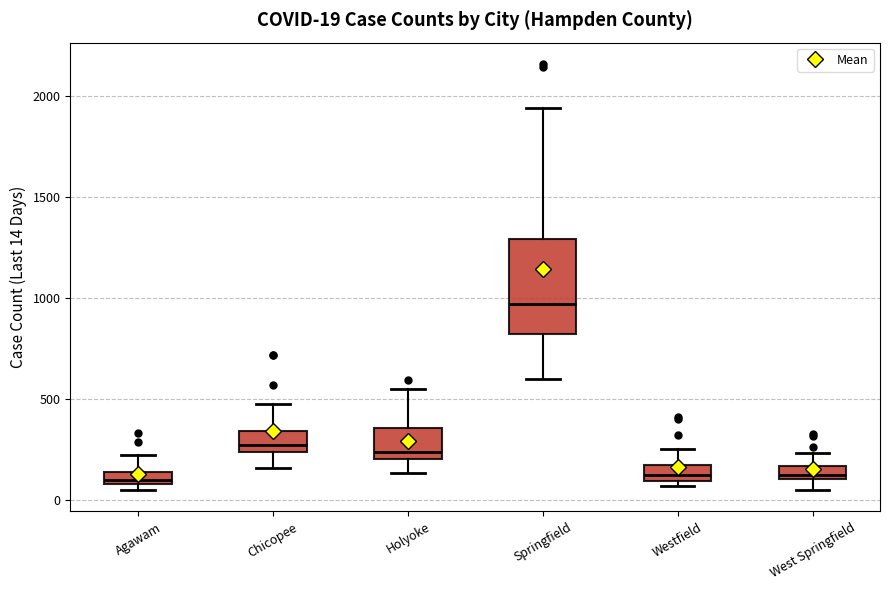

Which box is the tallest, from its lower edge to its upper edge?

Springfield